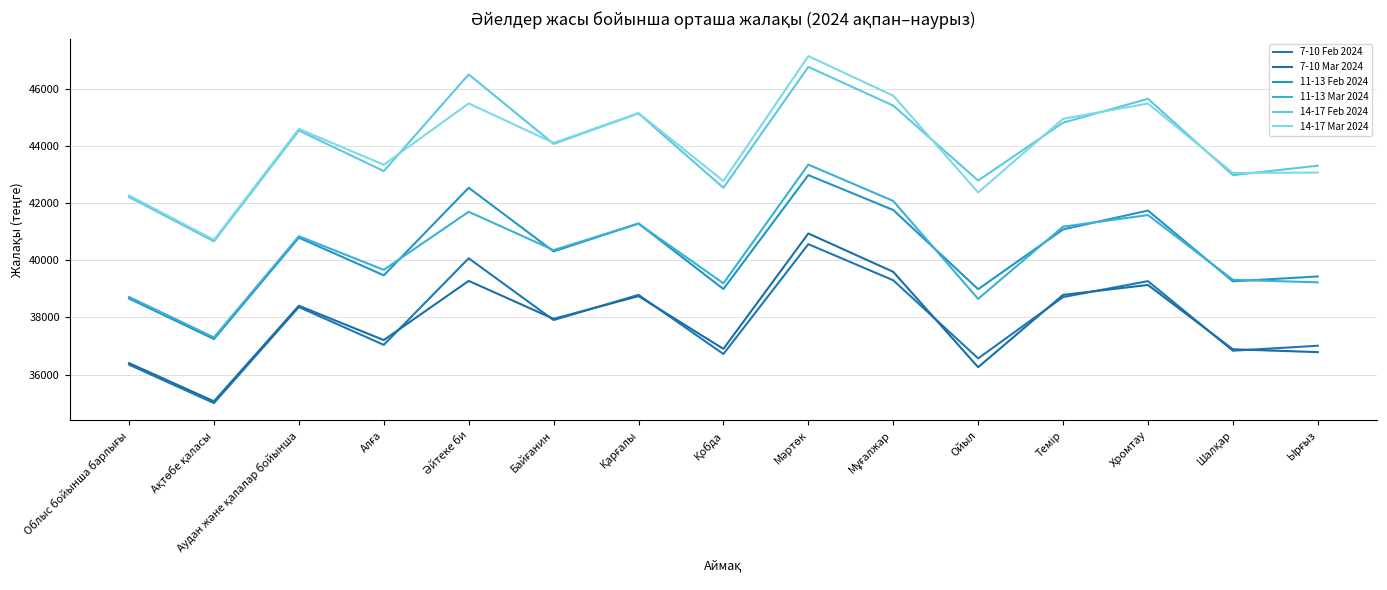

What is the value of the 11-13 Feb 2024 point at the 13th from the left?

41740